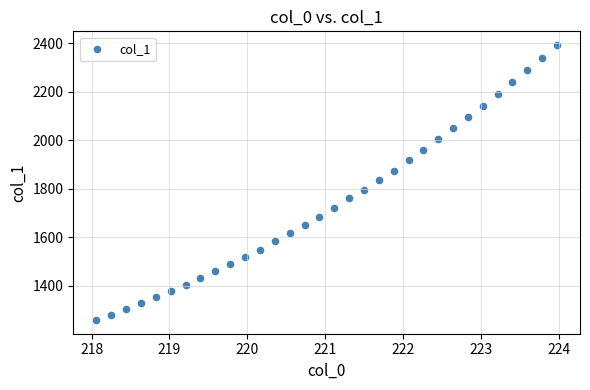

What is the range of X values (max minus min)?

5.9